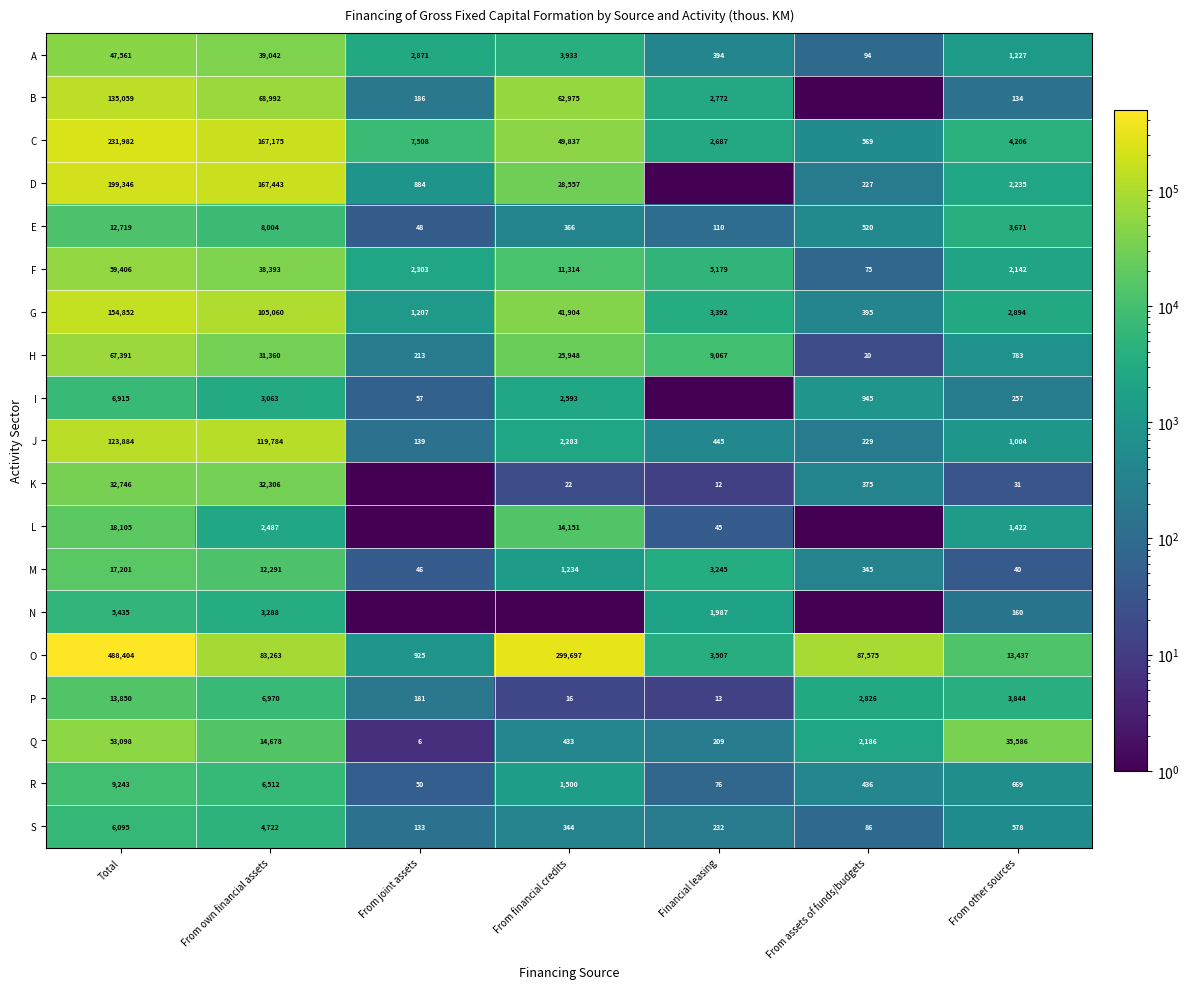

Which label corresponds to the largest value in the chart?

Total